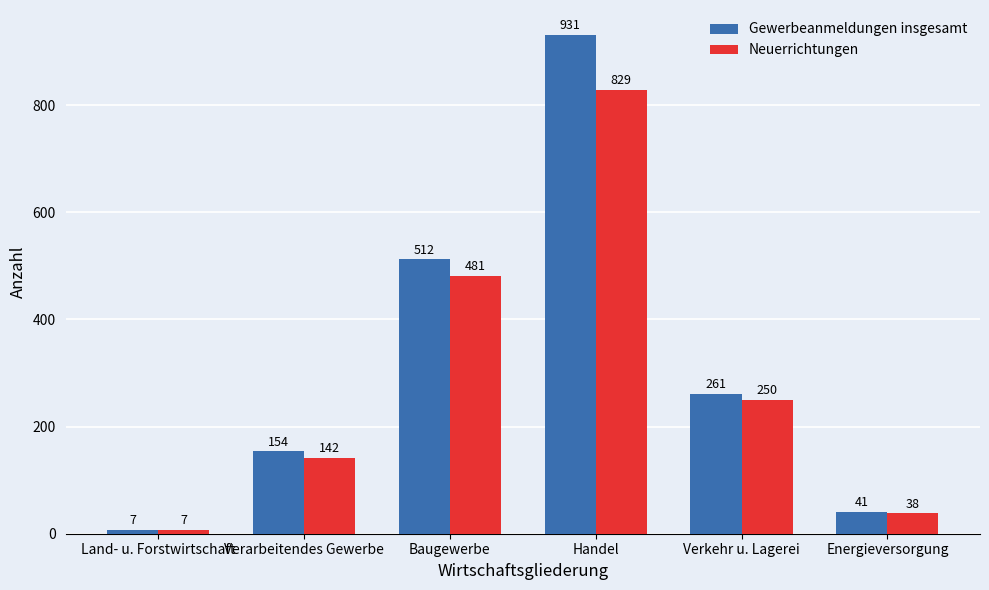

Where is Neuerrichtungen nearest to the value 418?

Baugewerbe